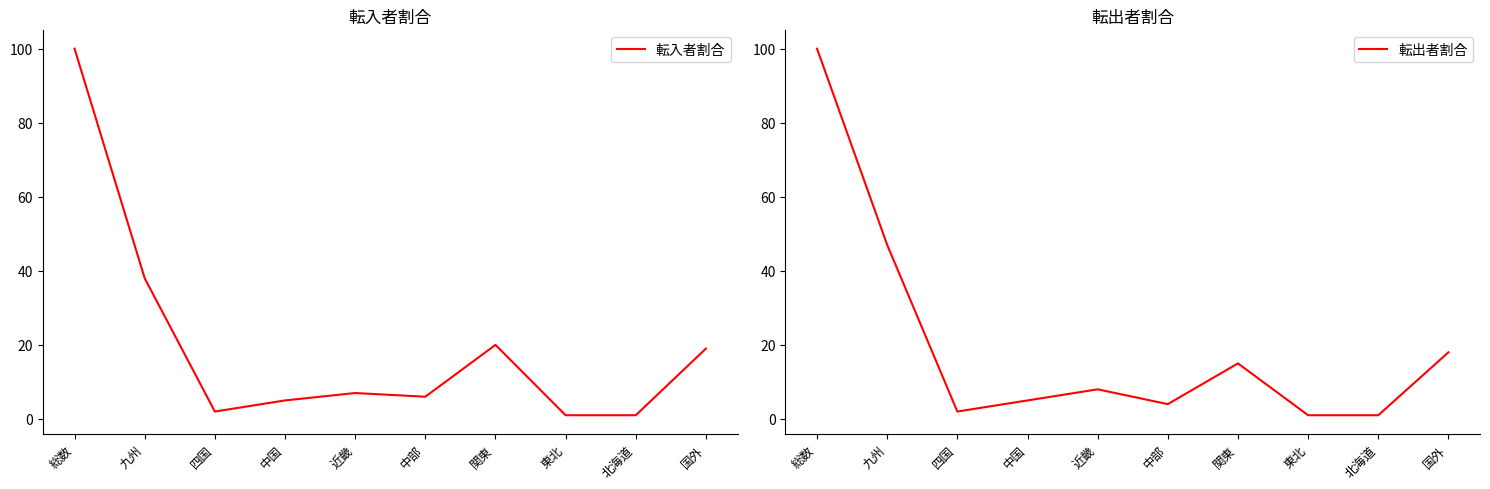

Which series has the widest spread of values?

転入者割合